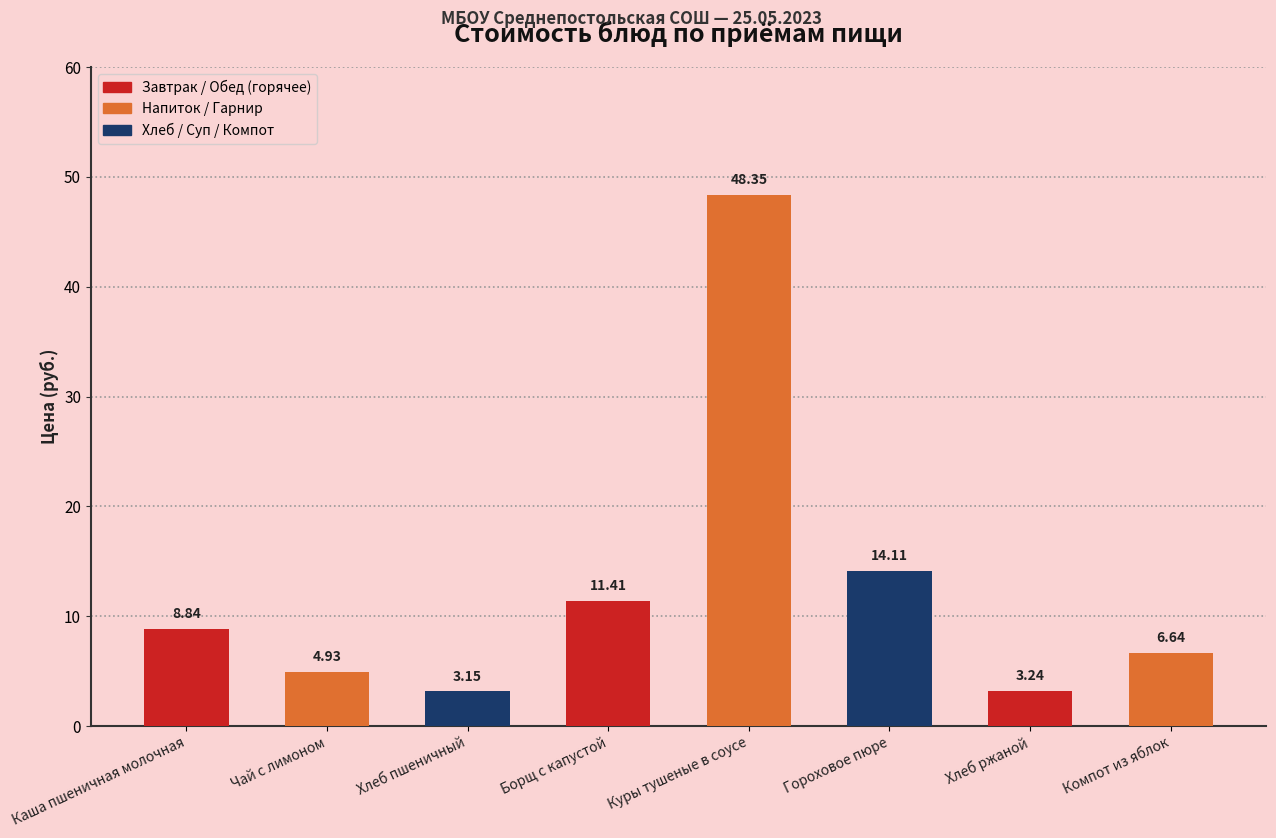

At which label is the value closest to 25?

Гороховое пюре